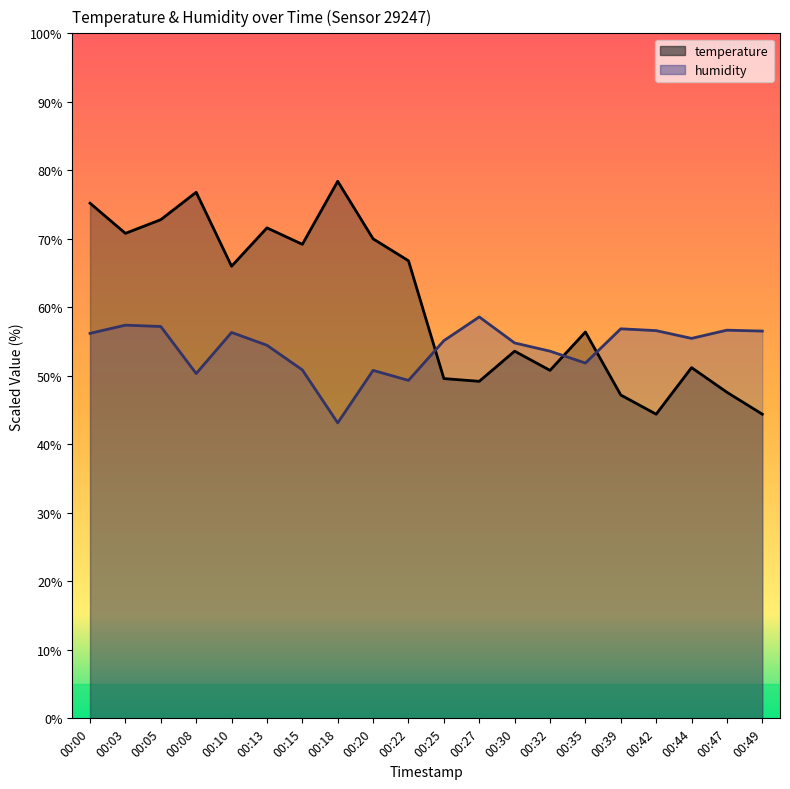

Between 00:47 and 00:10, which is larger?

00:10